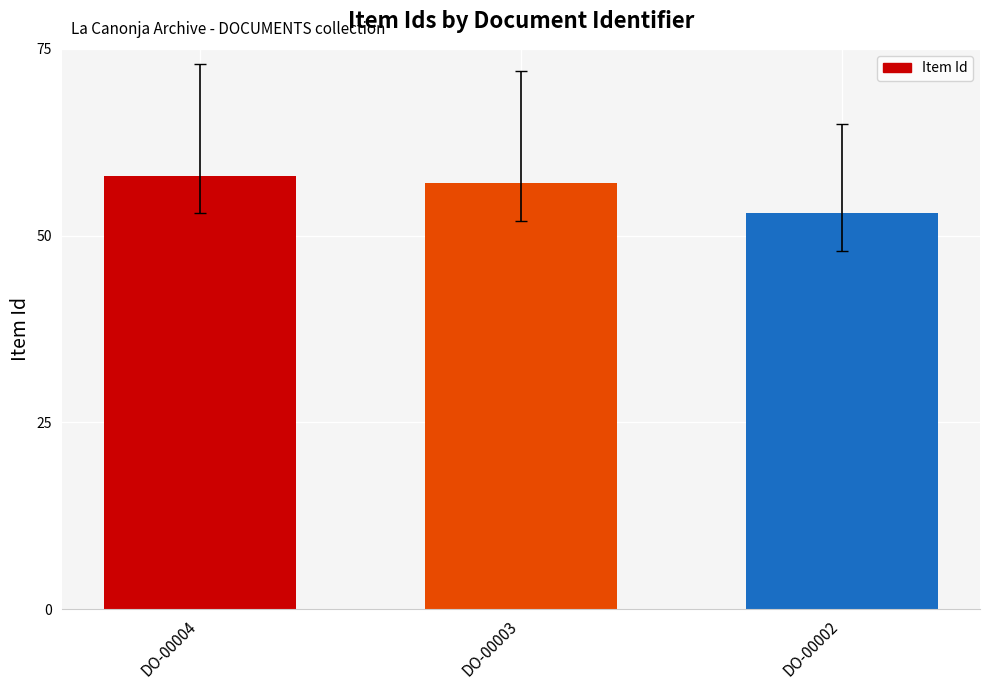

Rank the categories by value from lowest to highest.

DO-00002, DO-00003, DO-00004